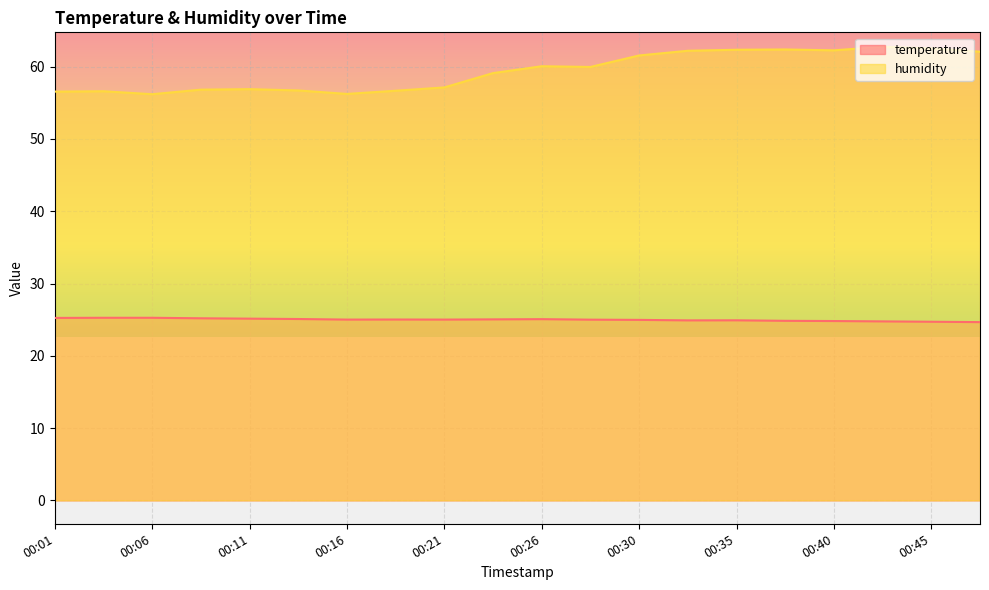

What is the total value across all series at 00:43?

87.5